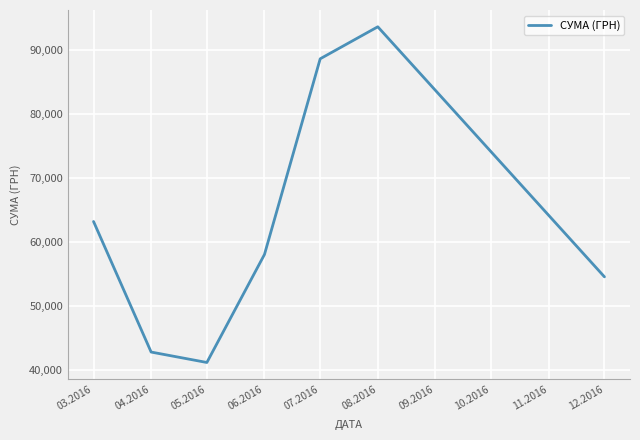

List the labels in order of value, smallest first.

05.2016, 04.2016, 12.2016, 06.2016, 03.2016, 07.2016, 08.2016